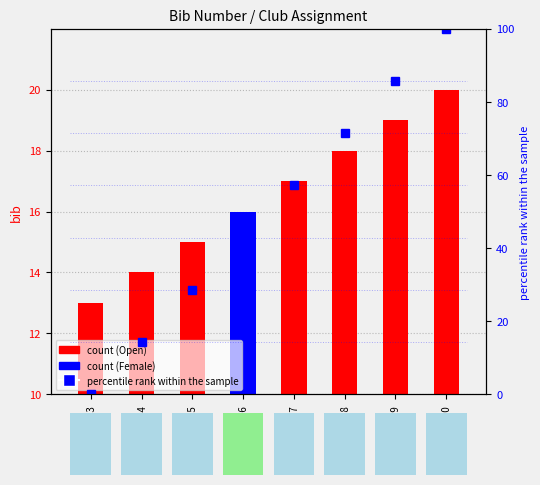

Which series has the largest total across all categories?

percentile rank within the sample